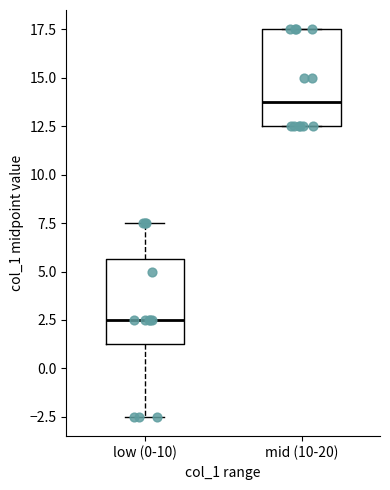

Comparing the boxes themselves (not the whiskers), which one is the tallest?

mid (10-20)